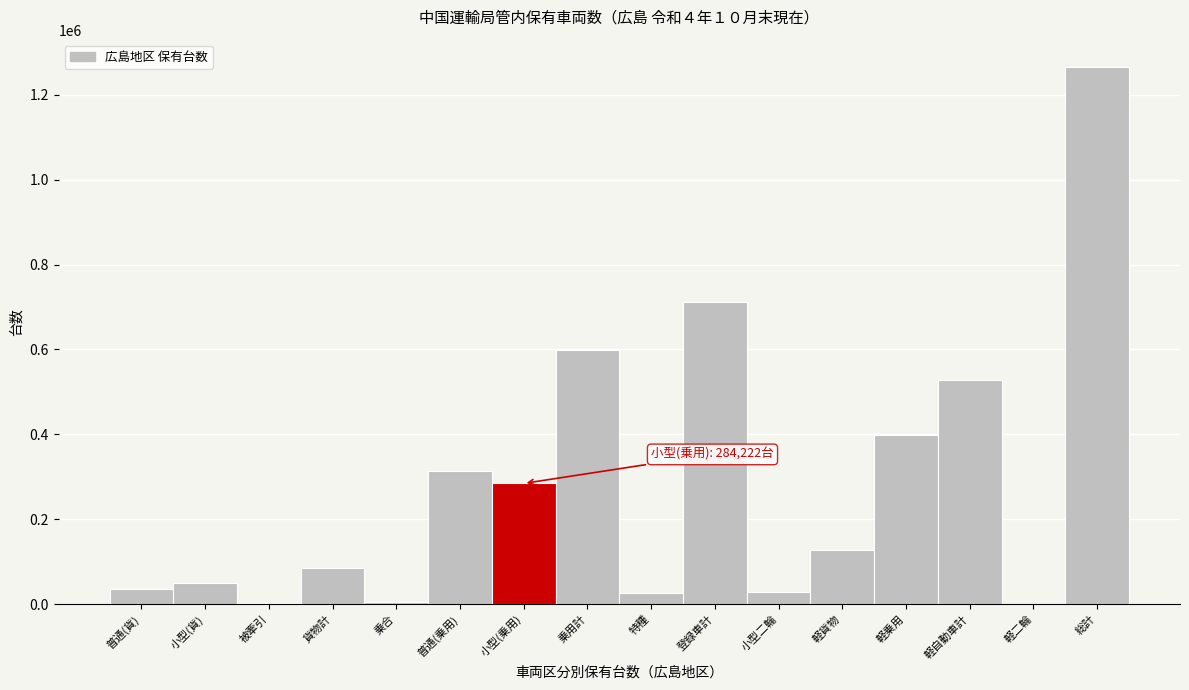

What is the sum of all values?

4455048